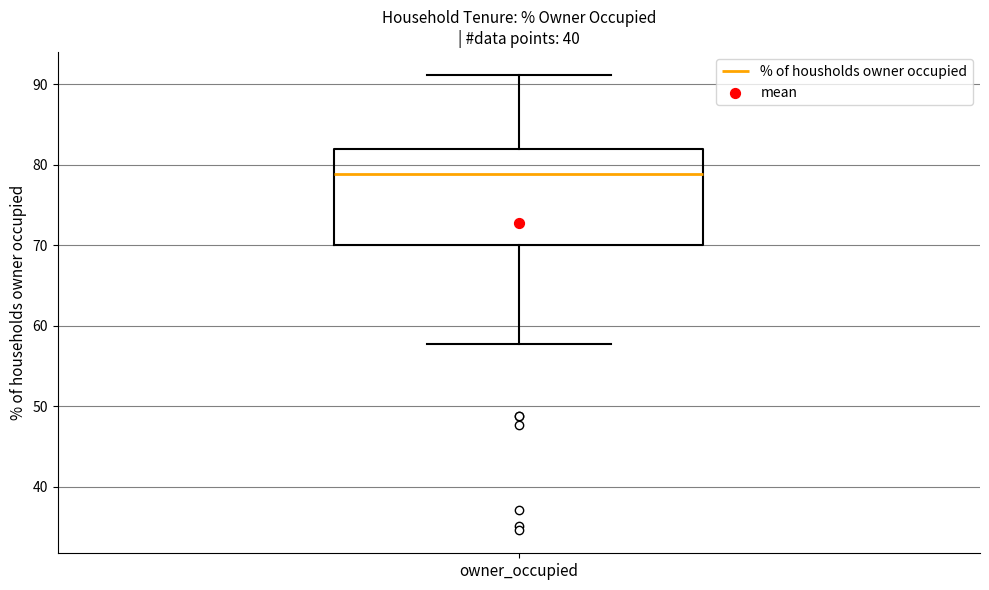

Transcribe this box plot: give where the median line is, the range the box spans, and where the two whiskers end, as read against the y-axis. The values are not printed on the chart, so give them approximately, as read against the axis.

median 79, box 70 to 82, whiskers 58 to 91